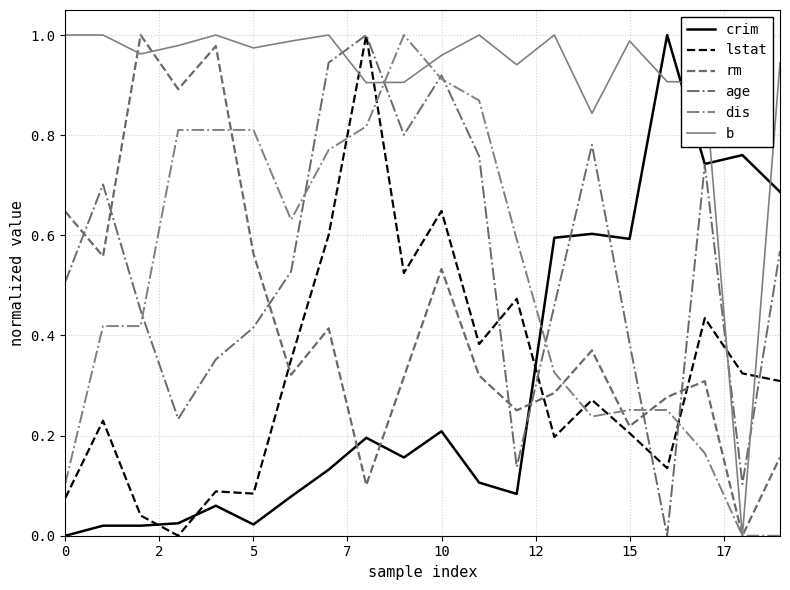

How many positive values does the rm series have?

19